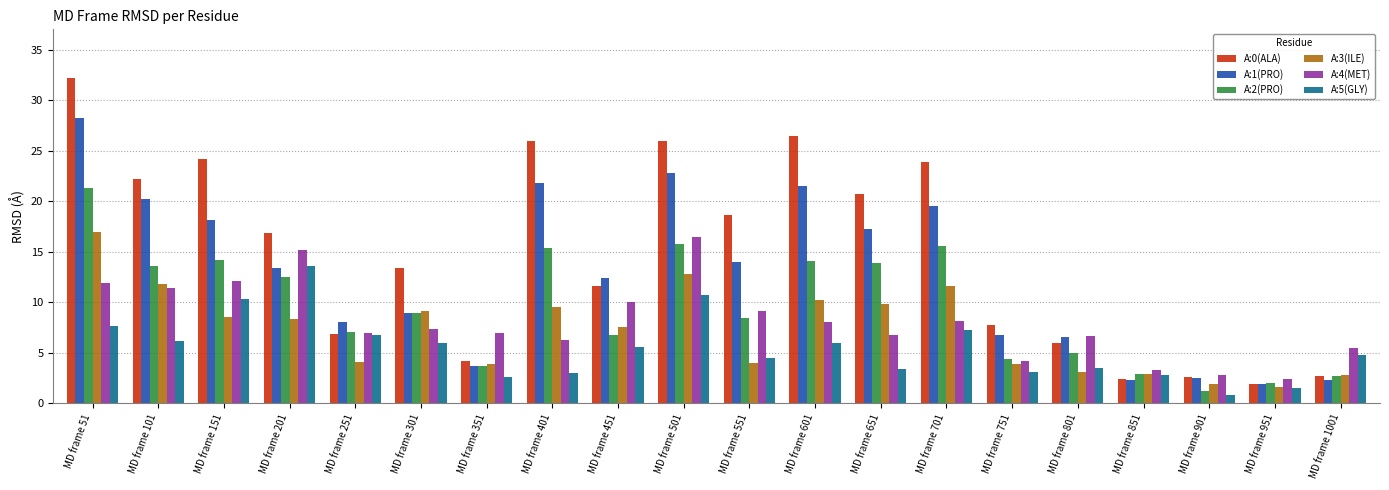

Rank the series by their maximum value, from highest to lowest.

A:0(ALA), A:1(PRO), A:2(PRO), A:3(ILE), A:4(MET), A:5(GLY)